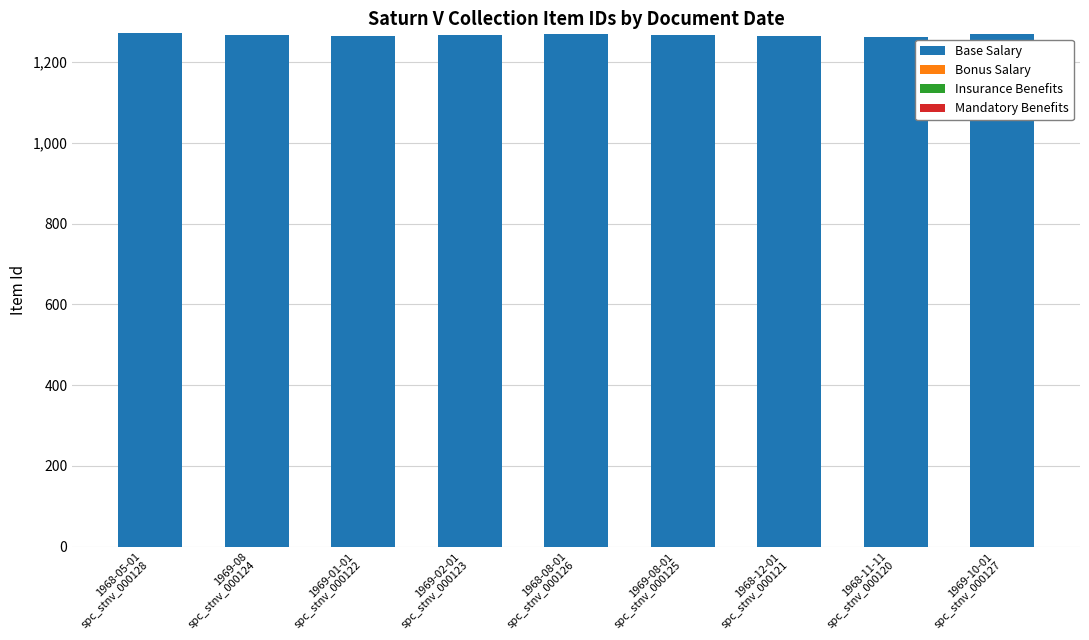

What is the label of the 7th bar from the left?

1968-12-01
spc_stnv_000121